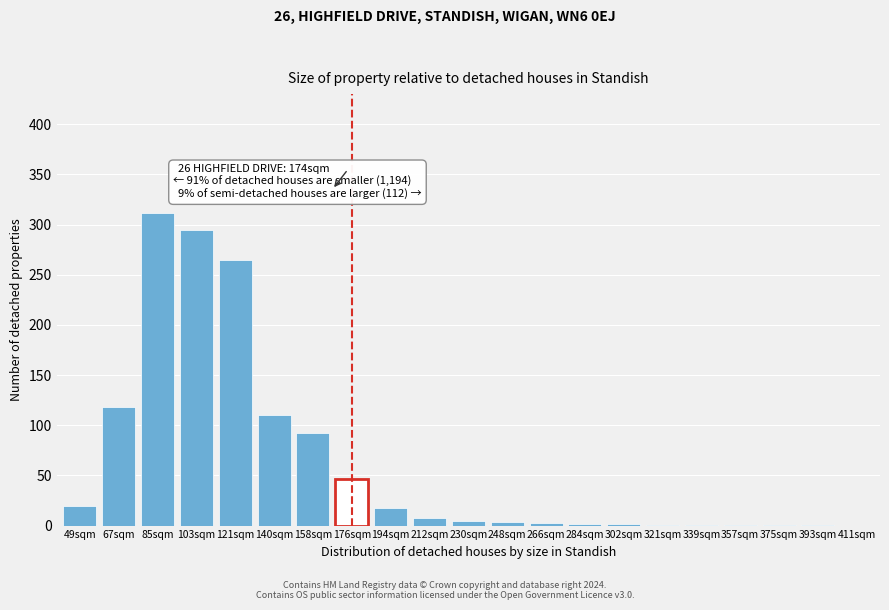

What is the greatest value displayed?

312